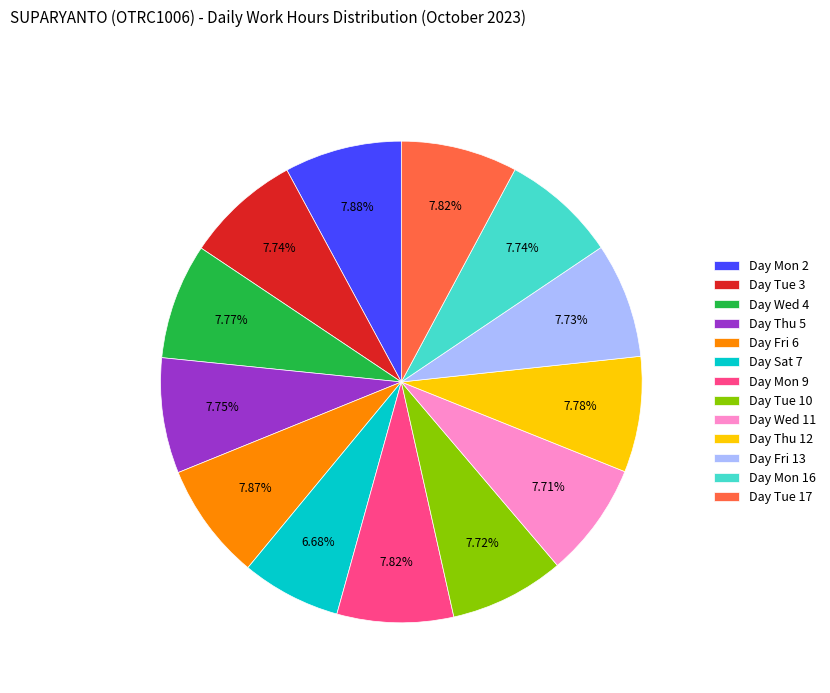

Do Day Wed 4 and Day Mon 16 together represent more than half of the pie?

No